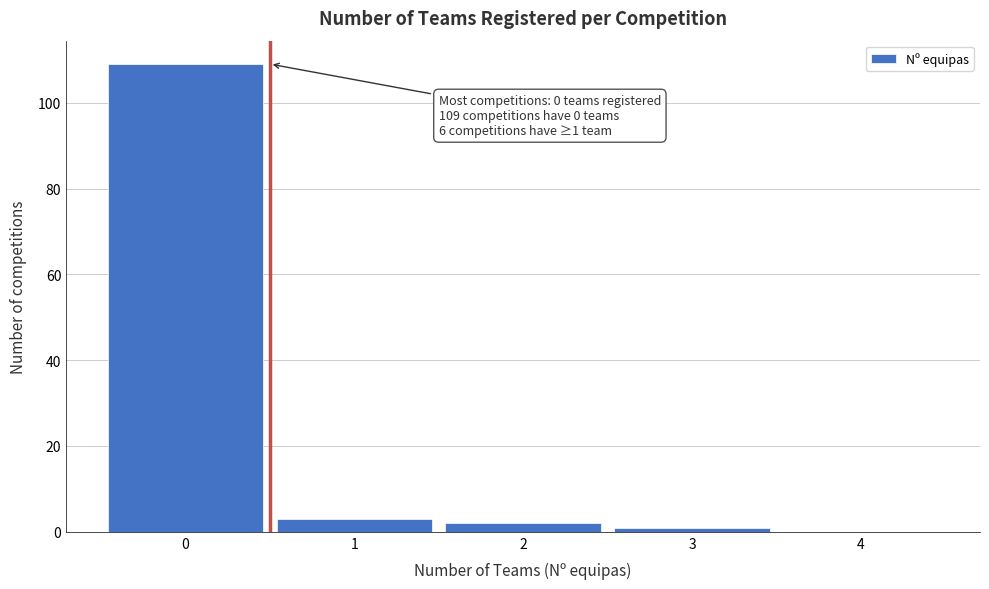

Which range on the x-axis has the tallest bar?

-0.5 to 0.5